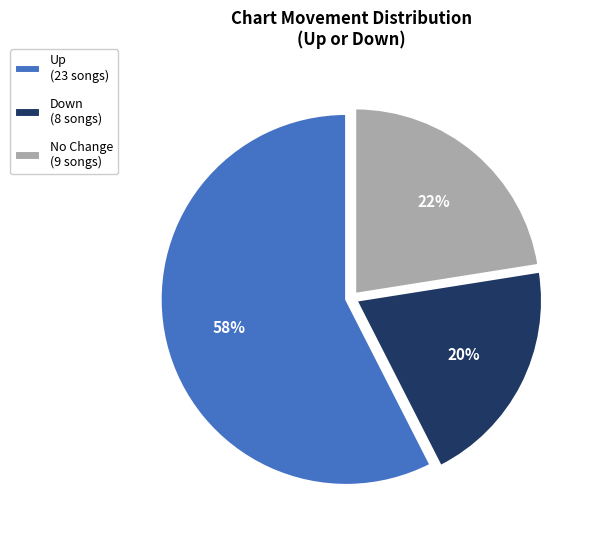

What is the largest slice in the pie chart?

Up (23 songs)